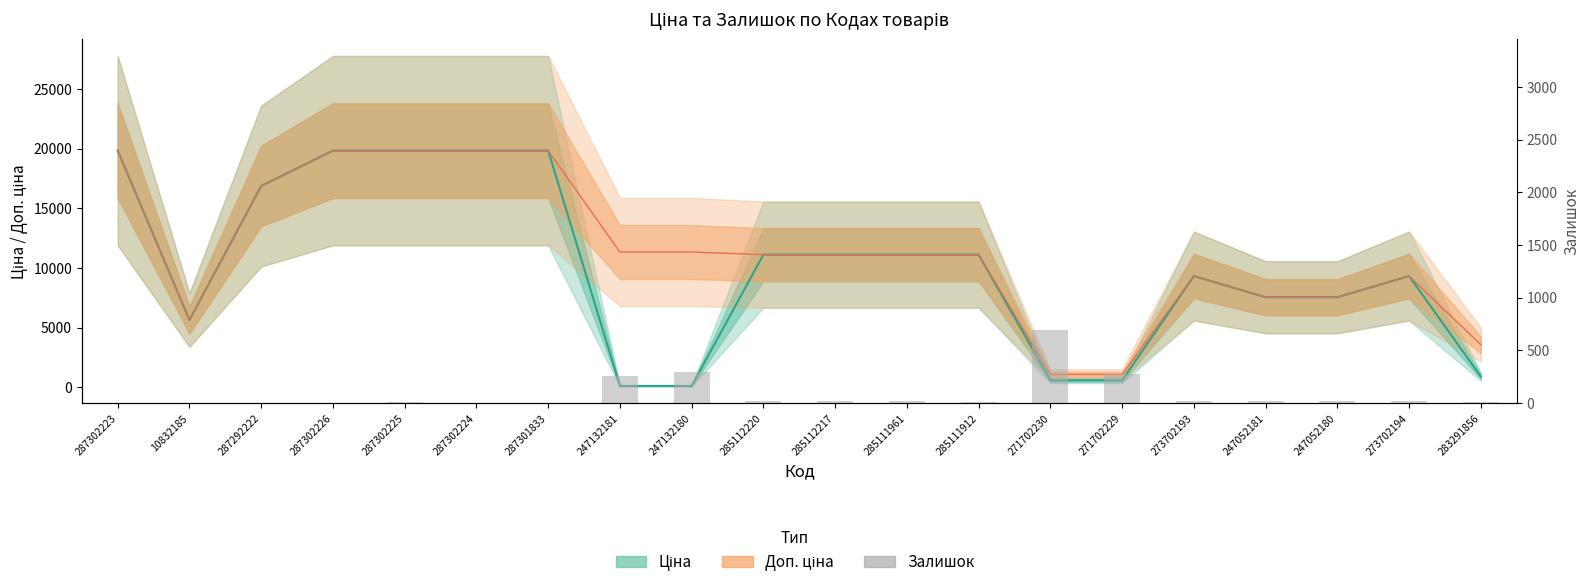

The chart shows a value of 4 at 283291856. True or false?

False